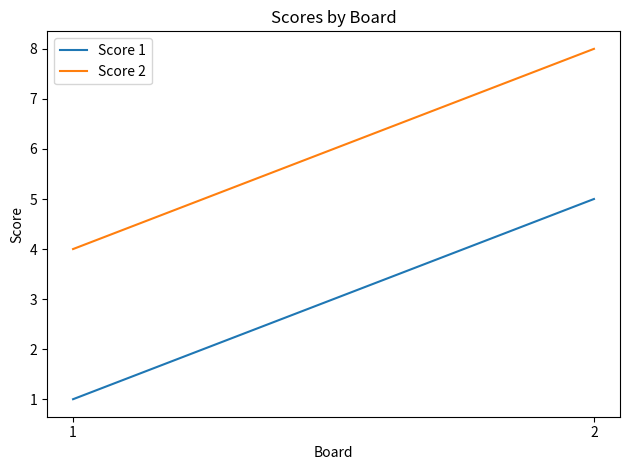

Which category has the highest value in the Score 2 series?

2